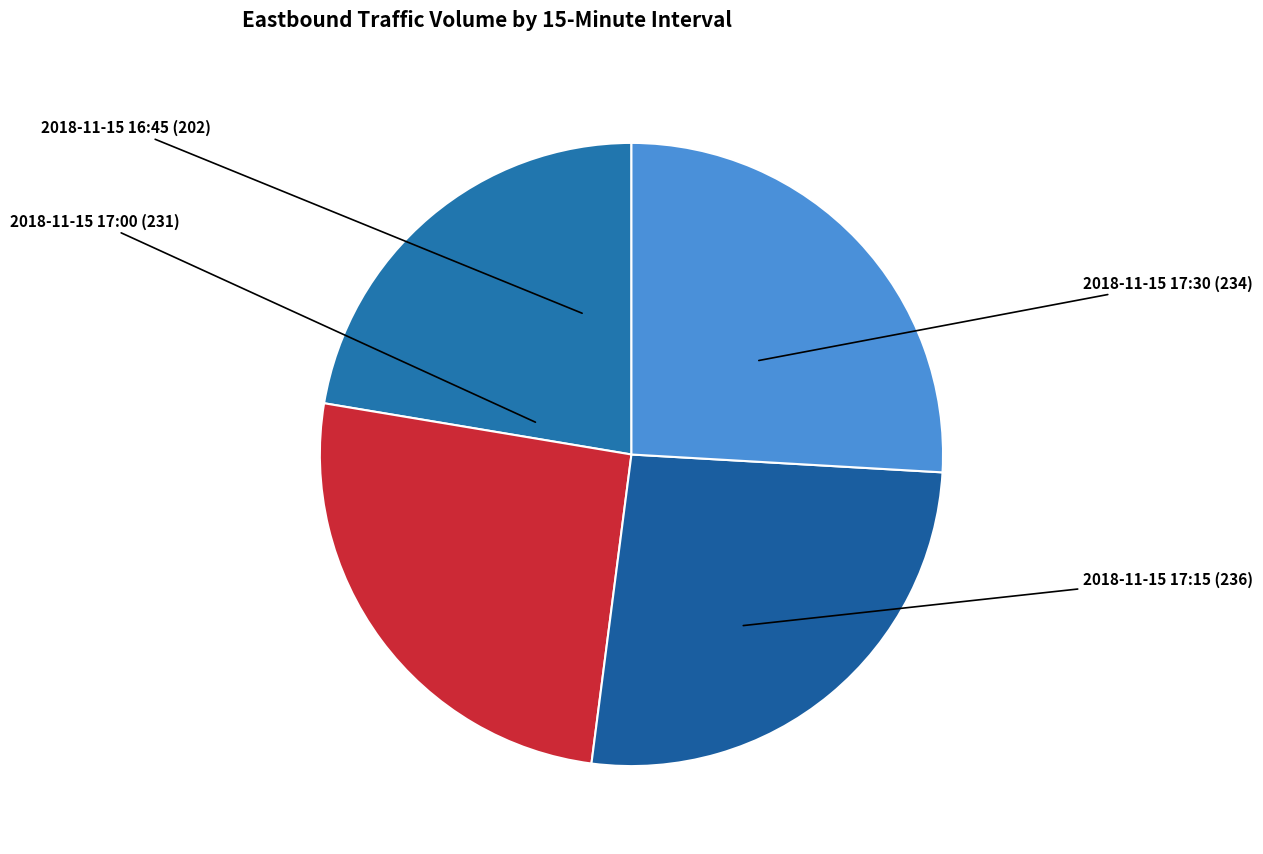

True or false: 2018-11-15 17:15 accounts for 26% of the total.

True